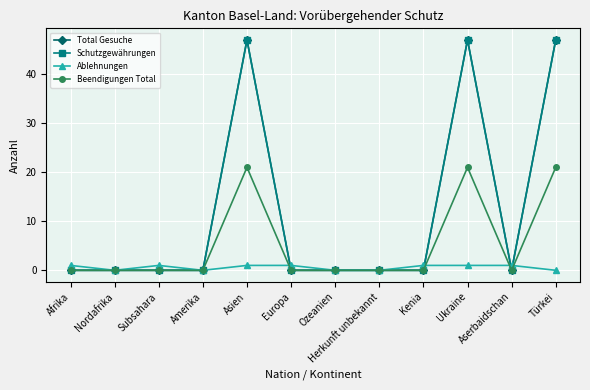

Reading left to right, what are all the values shown in this chart?

Total Gesuche: Afrika=0	Nordafrika=0	Subsahara=0	Amerika=0	Asien=47	Europa=0	Ozeanien=0	Herkunft unbekannt=0	Kenia=0	Ukraine=47	Aserbaidschan=0	Türkei=47
Schutzgewährungen: Afrika=0	Nordafrika=0	Subsahara=0	Amerika=0	Asien=47	Europa=0	Ozeanien=0	Herkunft unbekannt=0	Kenia=0	Ukraine=47	Aserbaidschan=0	Türkei=47
Ablehnungen: Afrika=1	Nordafrika=0	Subsahara=1	Amerika=0	Asien=1	Europa=1	Ozeanien=0	Herkunft unbekannt=0	Kenia=1	Ukraine=1	Aserbaidschan=1	Türkei=0
Beendigungen Total: Afrika=0	Nordafrika=0	Subsahara=0	Amerika=0	Asien=21	Europa=0	Ozeanien=0	Herkunft unbekannt=0	Kenia=0	Ukraine=21	Aserbaidschan=0	Türkei=21